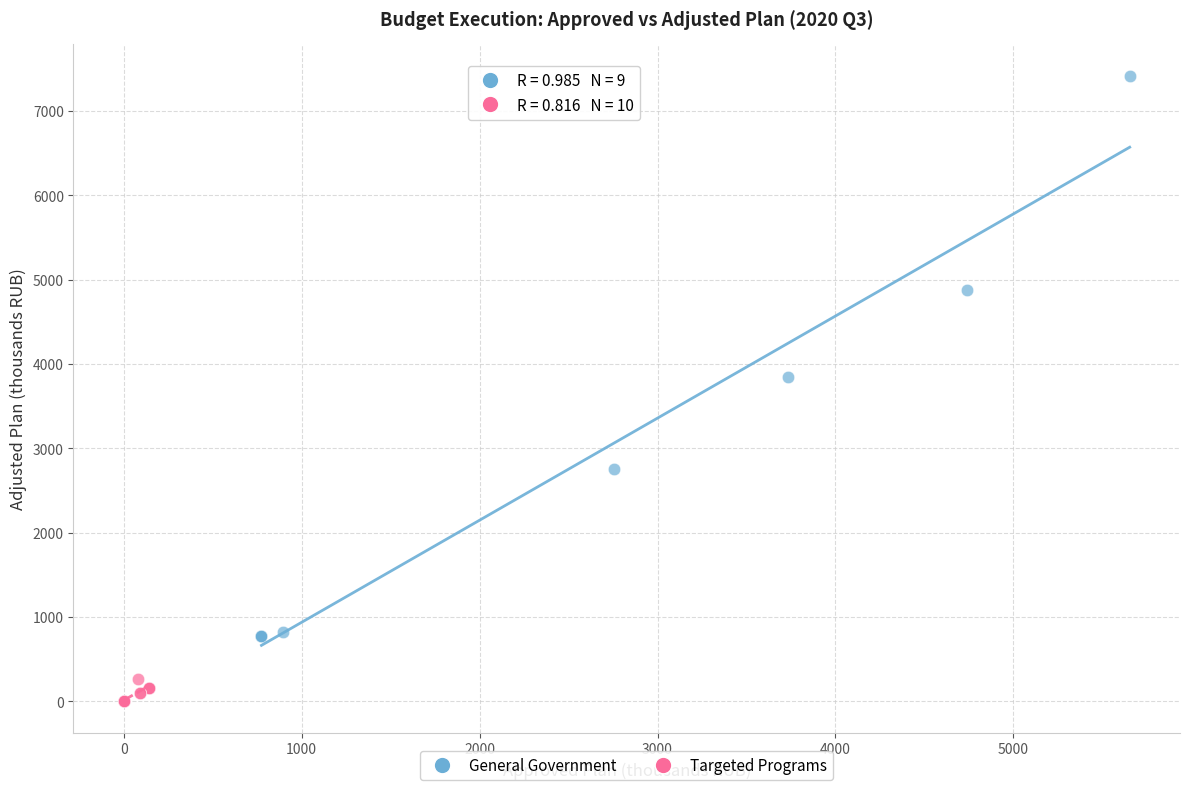

Which series contains the lowest Y value?

Targeted Programs